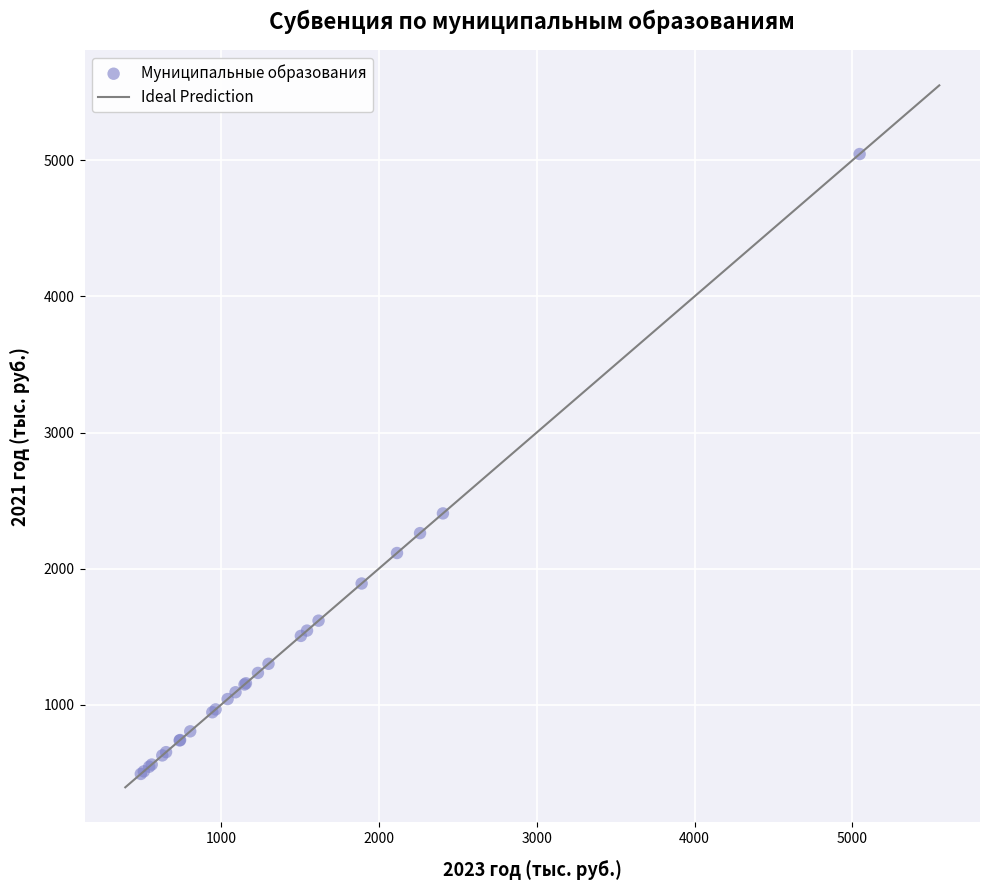

What Y value in the scatter plot is closest to 2769?

2406